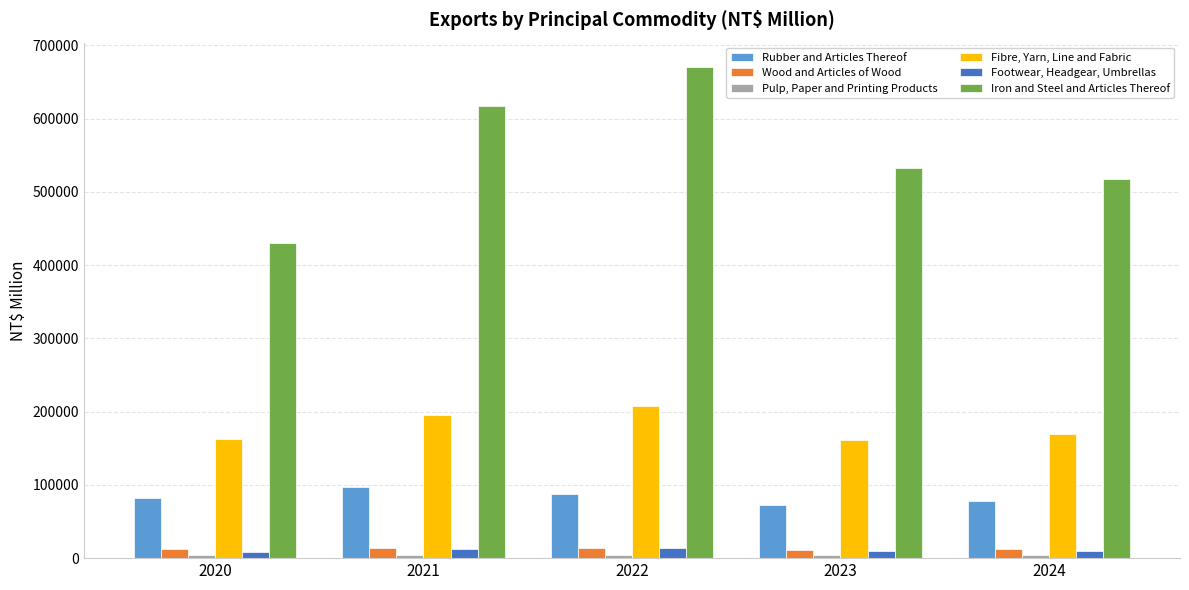

What is the sum of all Fibre, Yarn, Line and Fabric values?

898254